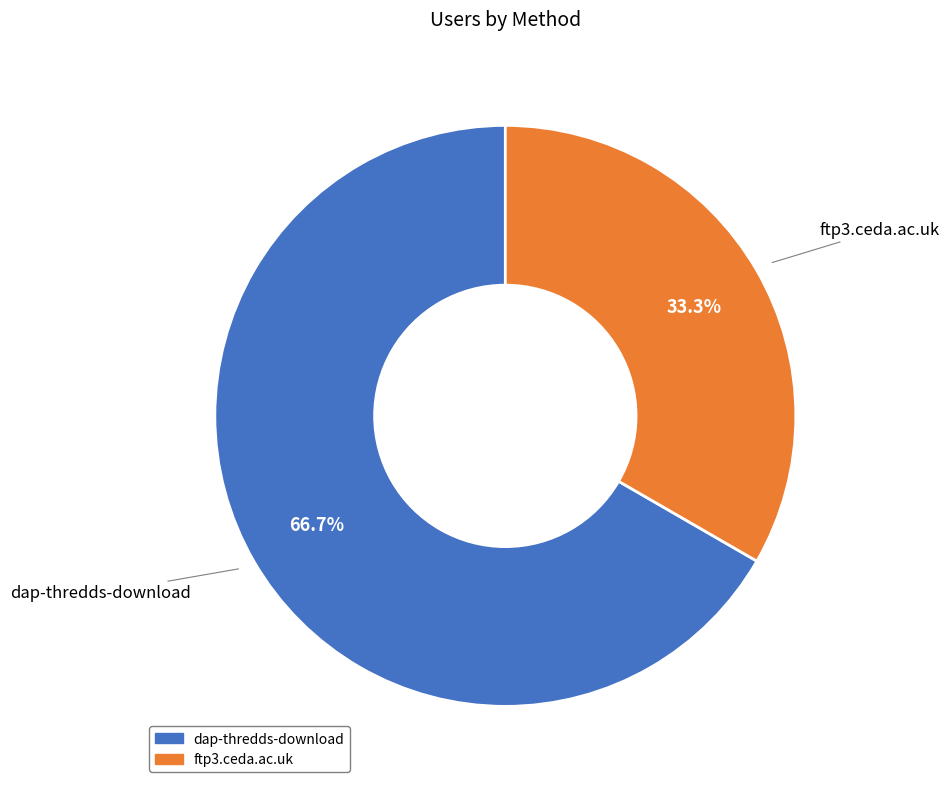

True or false: ftp3.ceda.ac.uk accounts for 33% of the total.

True